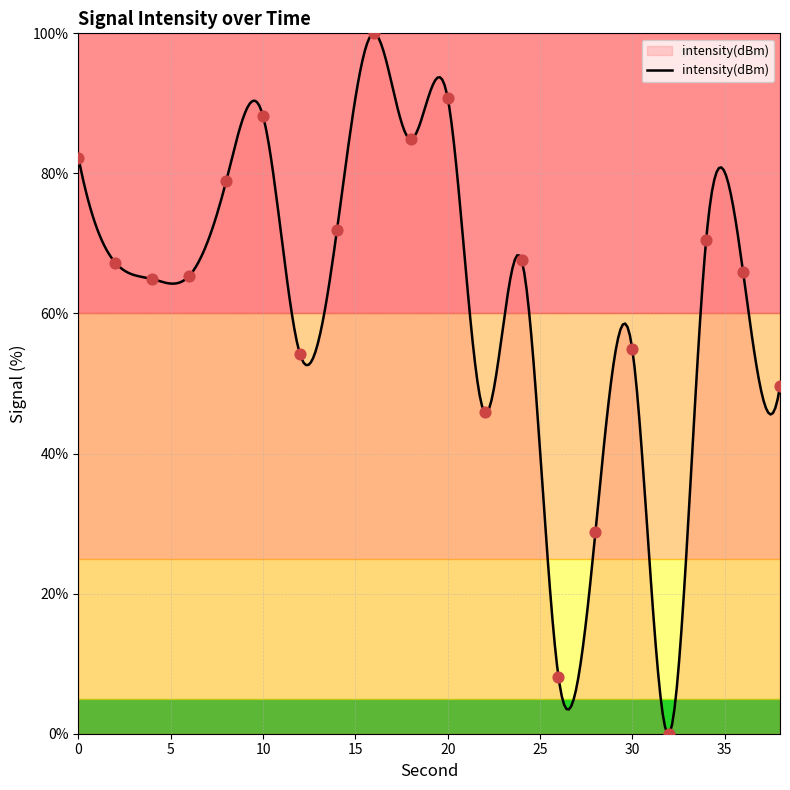

What is the change in value from 0 to 4?

-17.3